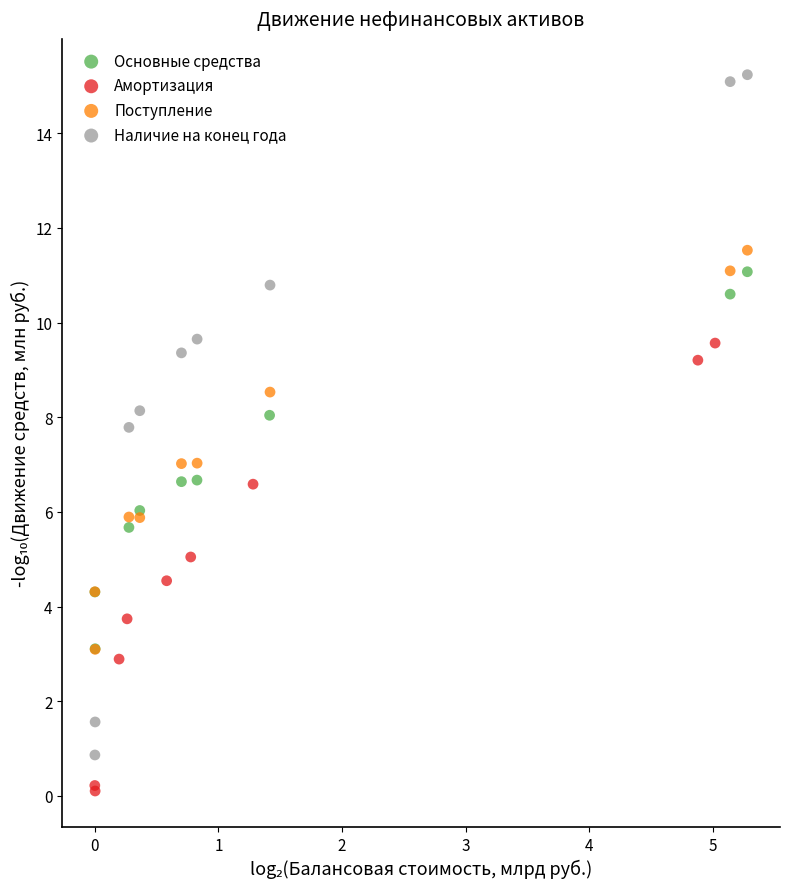

Which series contains the highest Y value?

Наличие на конец года